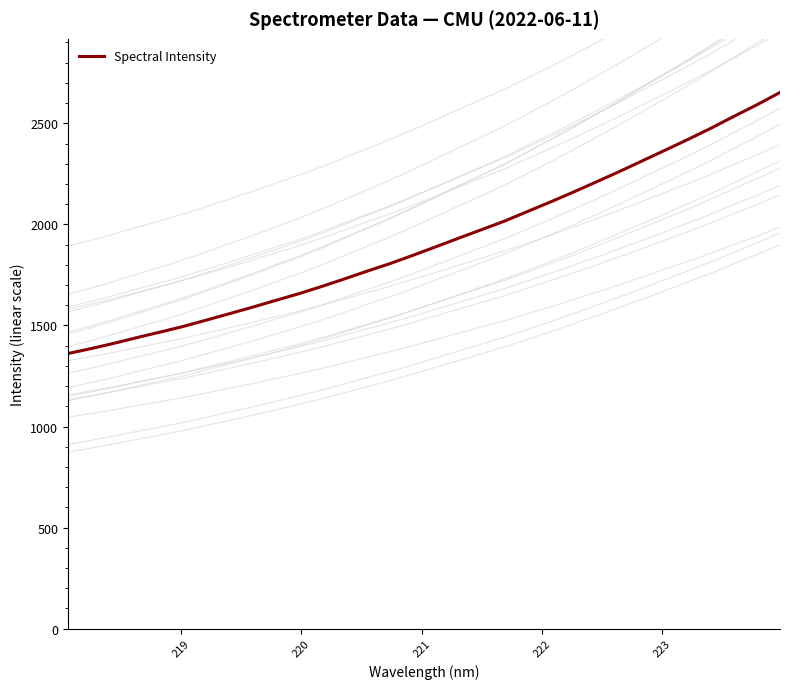

What is the difference between the maximum and minimum values?

1291.6